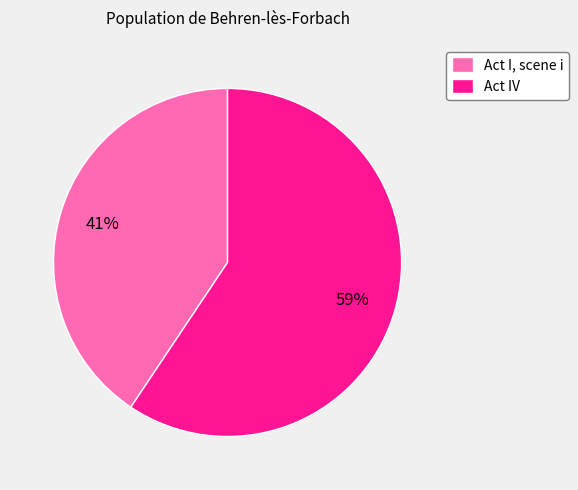

Which has a higher value, Act I, scene i or Act IV?

Act IV